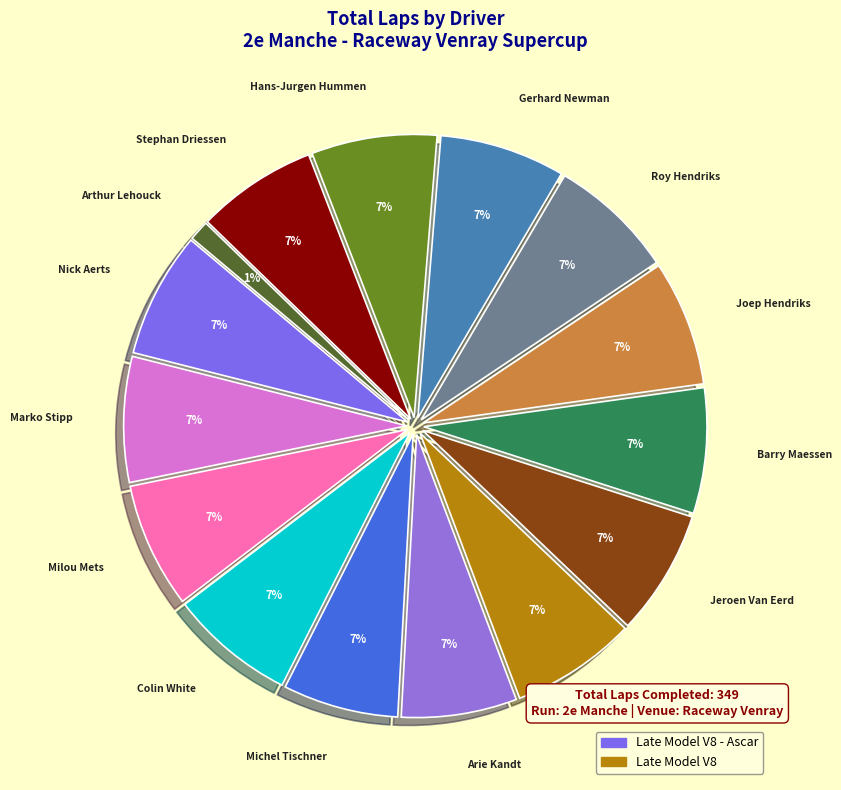

What is the smallest slice in the pie chart?

Arthur Lehouck